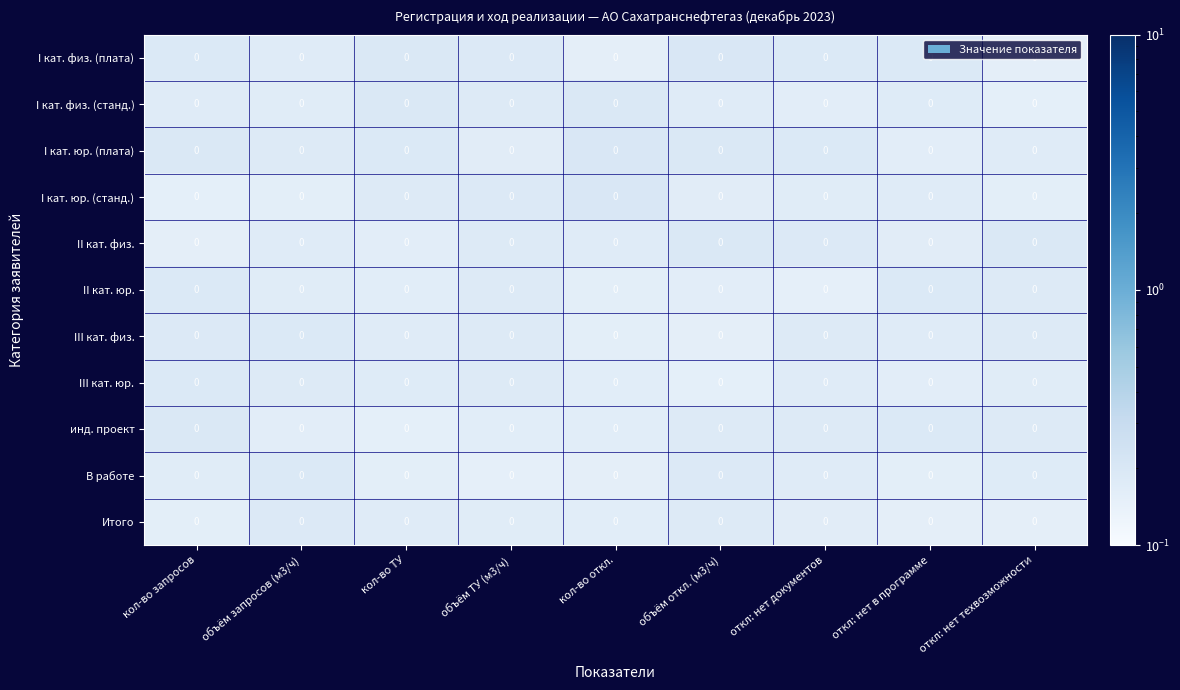

Is it true that I кат. физ. (плата) equals 0.1 at кол-во запросов?

False